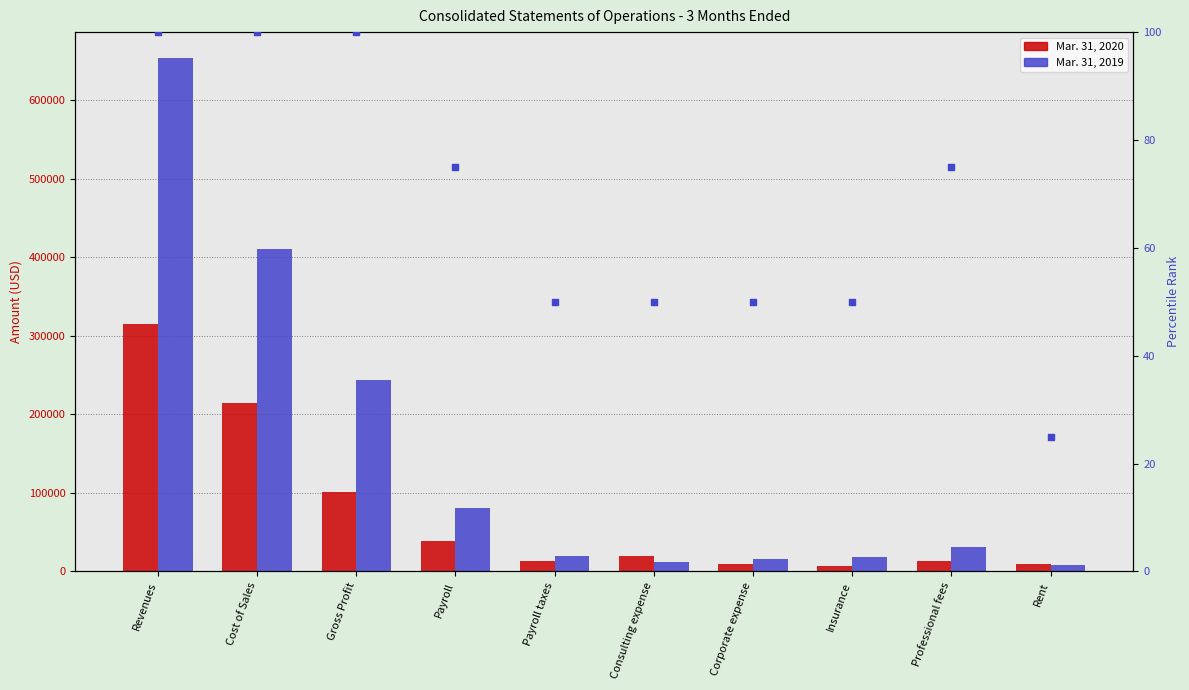

Which series has the widest spread of Y values?

Mar. 31, 2019